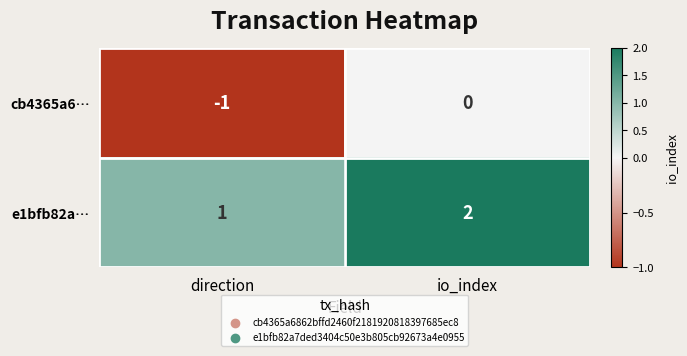

Reading left to right, transcribe all the data shown in this chart.

cb4365a6…: direction=-1	io_index=0
e1bfb82a…: direction=1	io_index=2